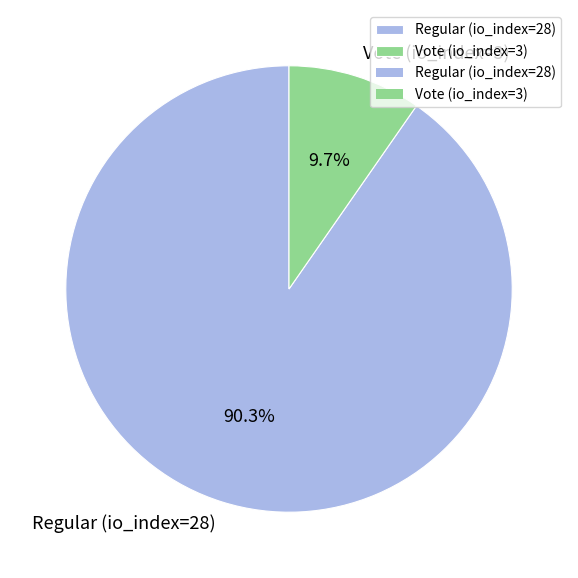

The Vote (io_index=3) slice represents 10% of the pie. True or false?

True